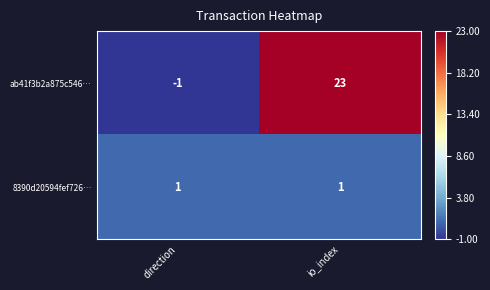

Which label corresponds to the largest value in the chart?

io_index